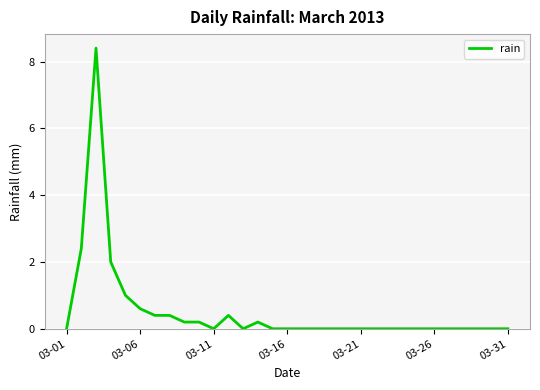

What is the greatest value displayed?

8.4